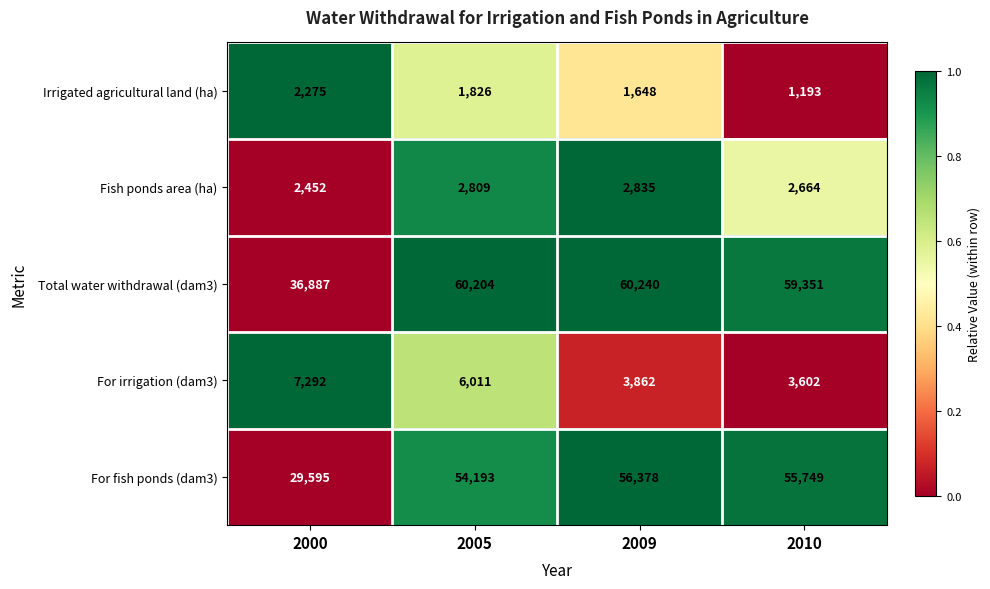

At which label does Irrigated agricultural land (ha) first exceed 1826?

2000